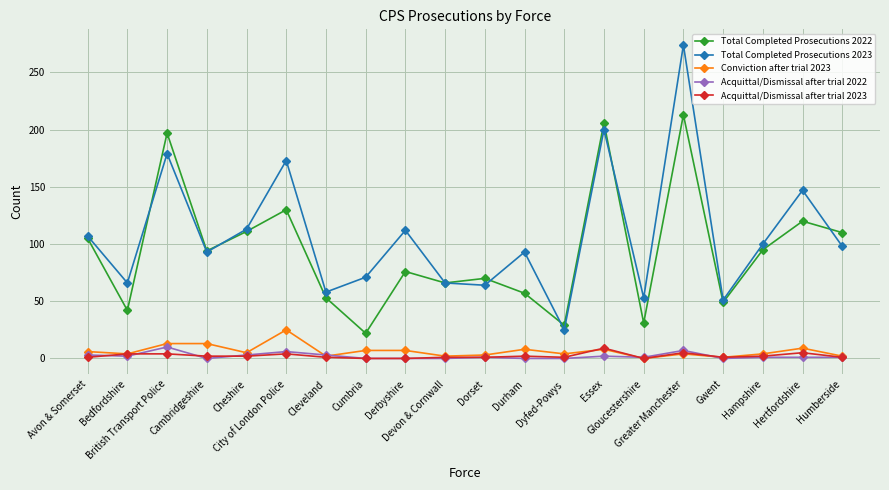

Which series has the widest spread of values?

Total Completed Prosecutions 2023